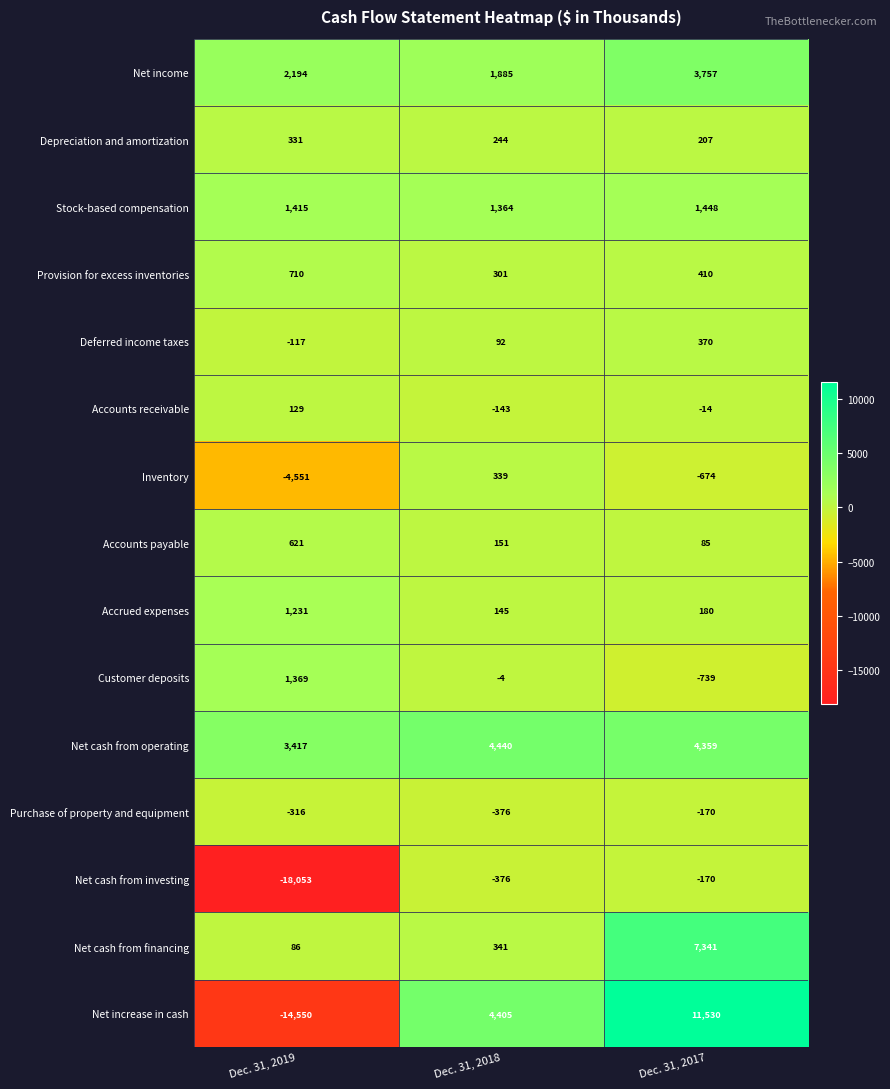

How many distinct data groups are displayed?

15